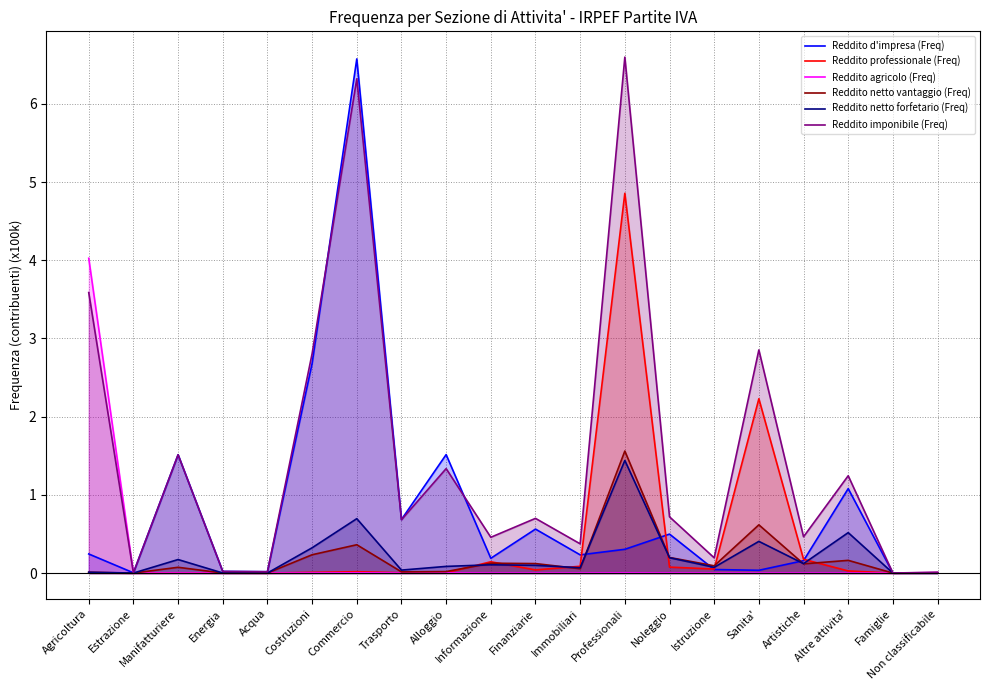

The Reddito agricolo (Freq) series shows 0.0 at Finanziarie. True or false?

True